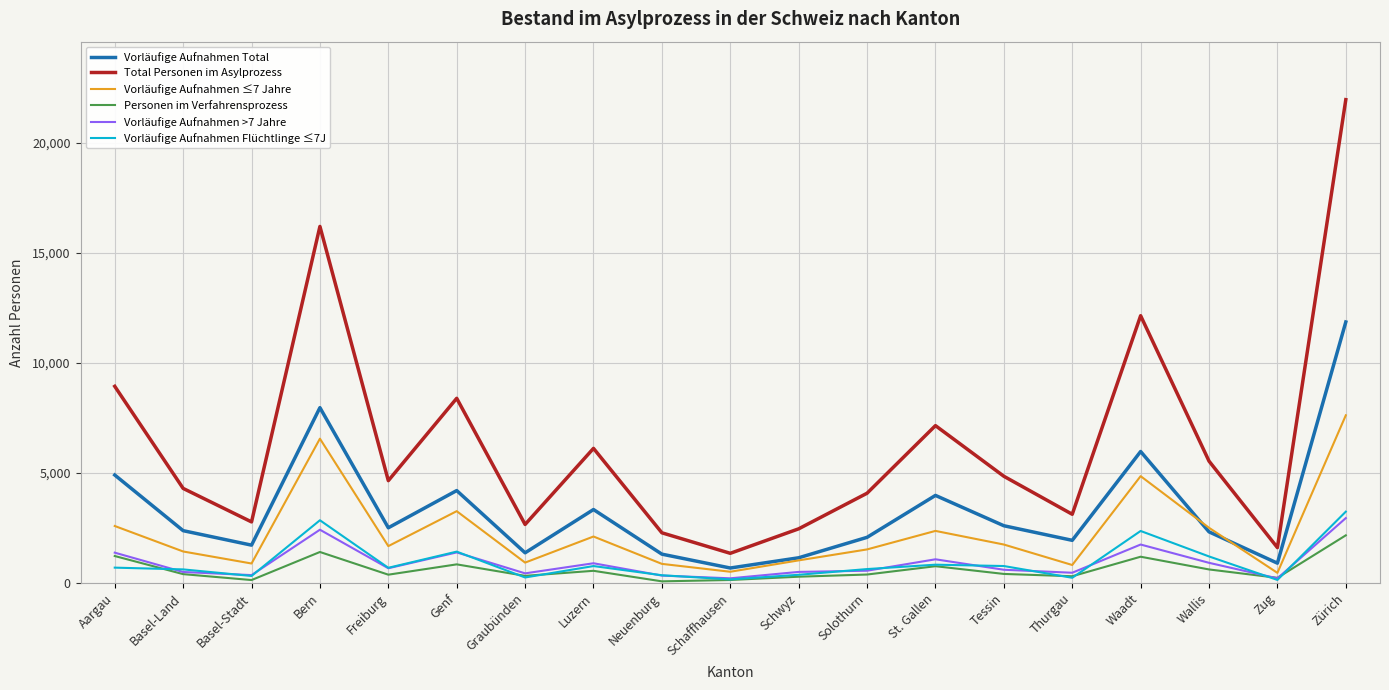

Which series changed the most between Aargau and Freiburg?

Total Personen im Asylprozess